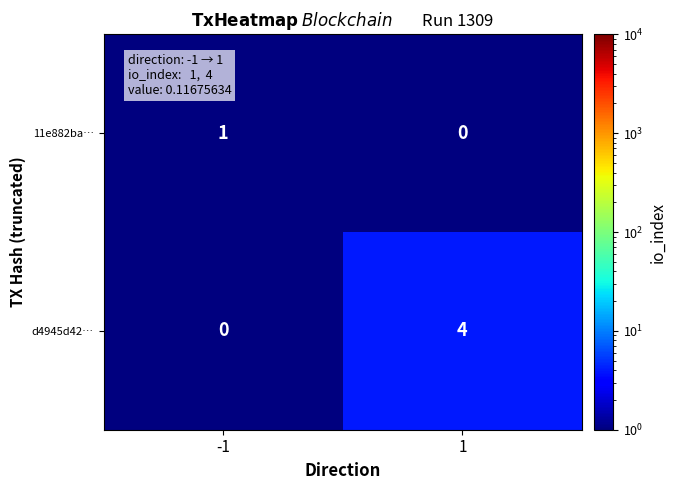

List the series in order of their peak value, lowest first.

11e882ba…, d4945d42…